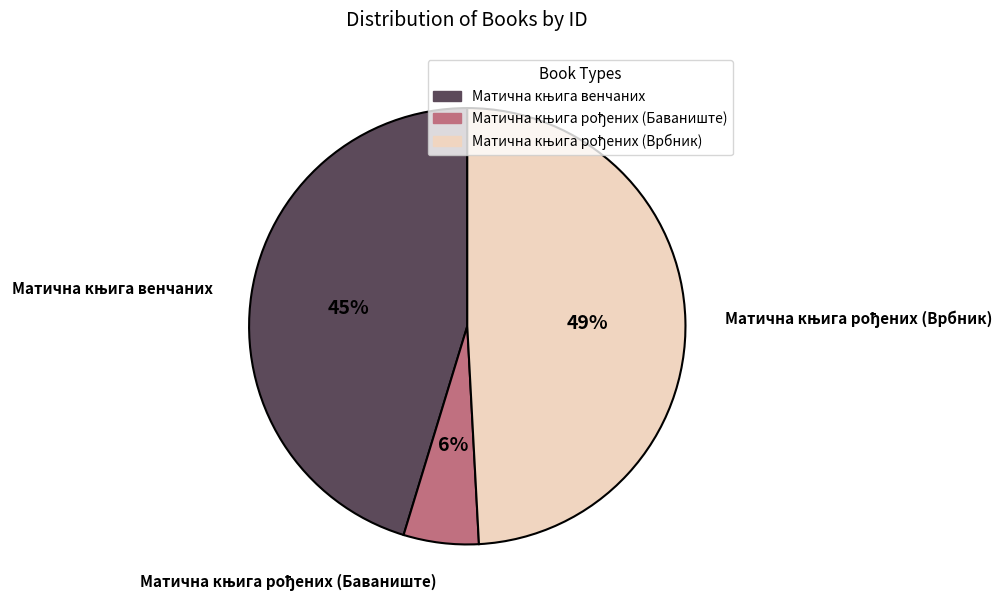

To the nearest percent, what is the average slice percentage?

33%